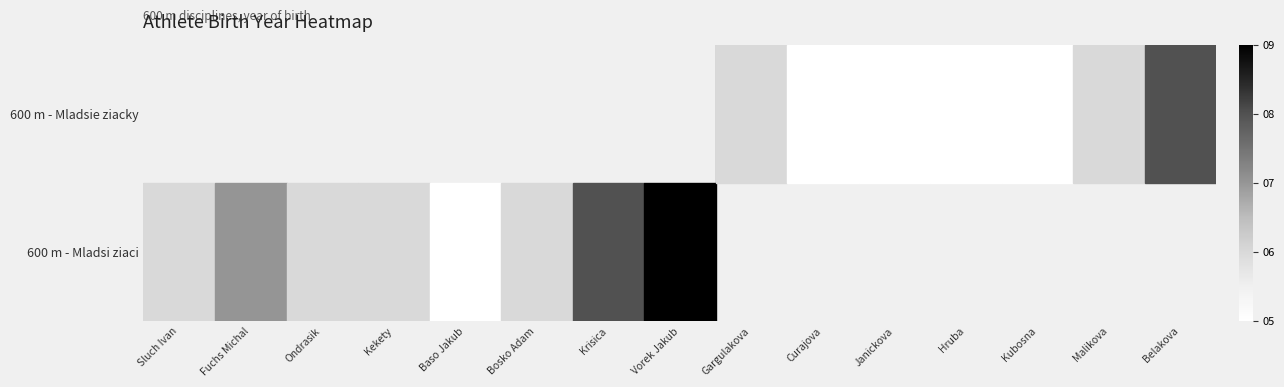

Which series has the largest range (max minus min)?

600 m - Mladsi ziaci